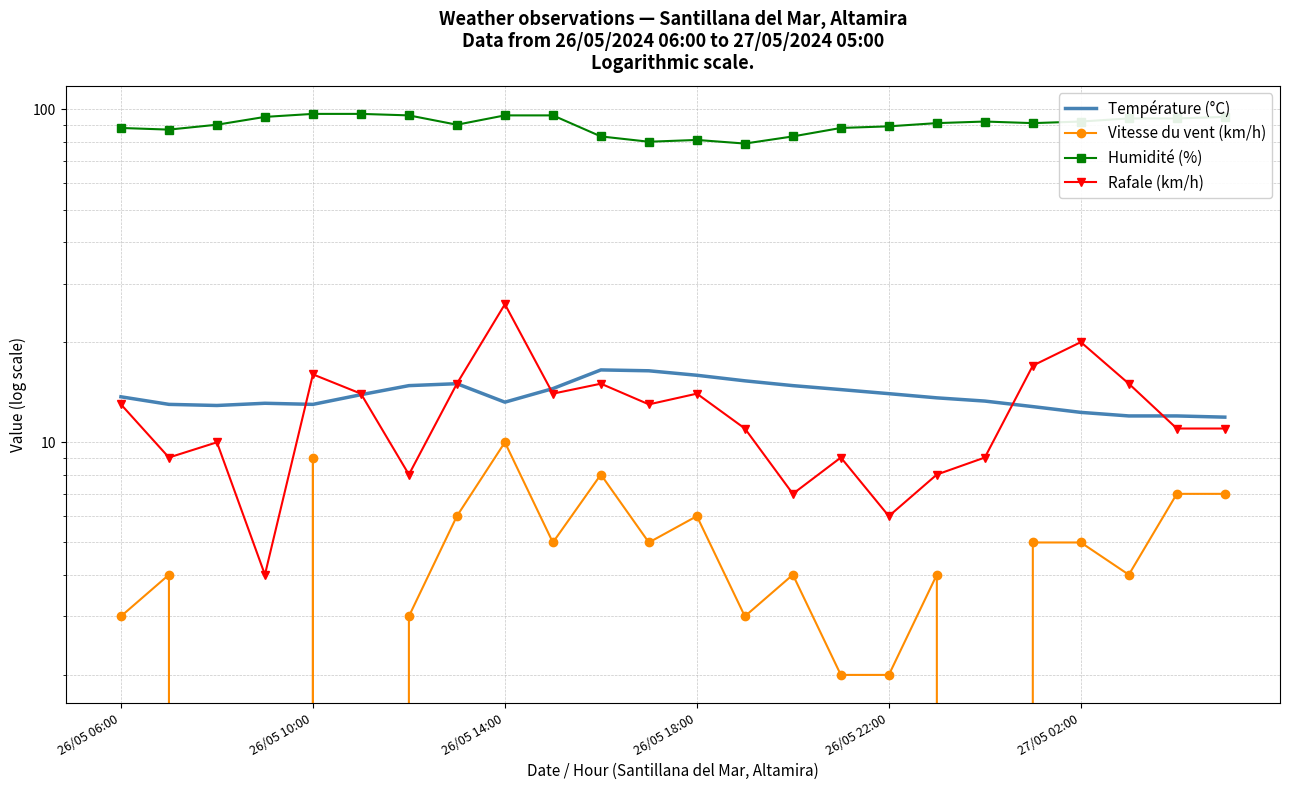

What is the sum of all Humidité (%) values?

2164.0